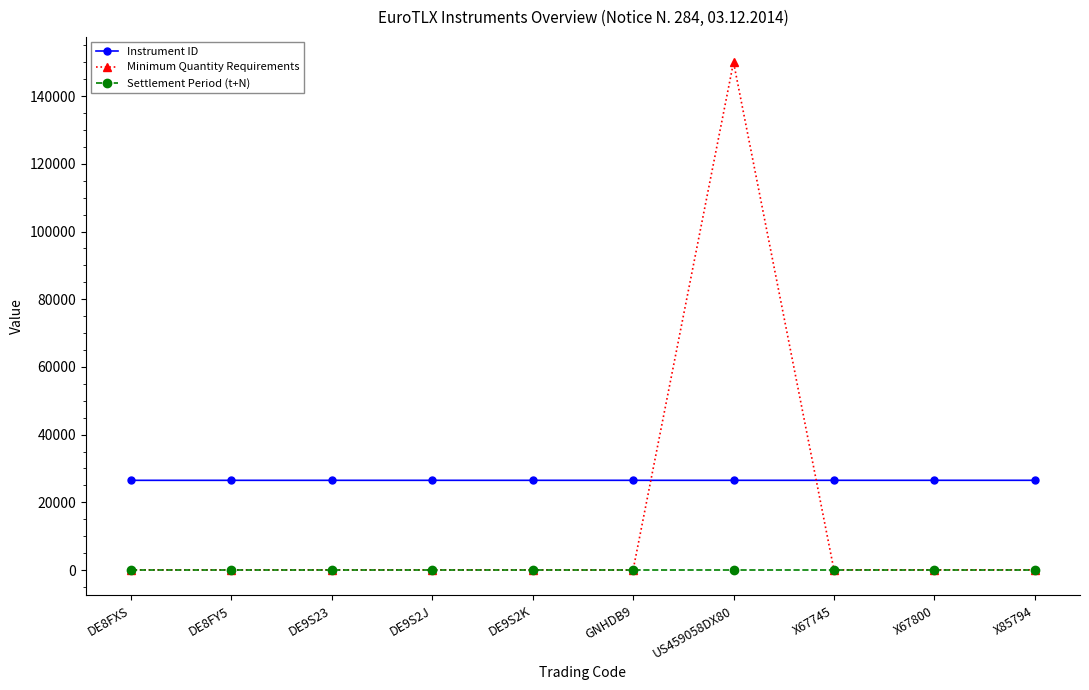

What is the label of the 7th point from the left?

US459058DX80